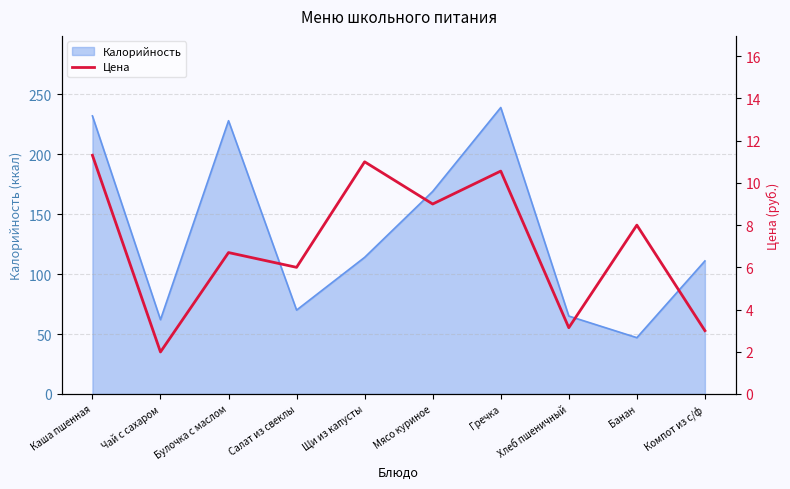

The value at Гречка is 6.6. True or false?

False